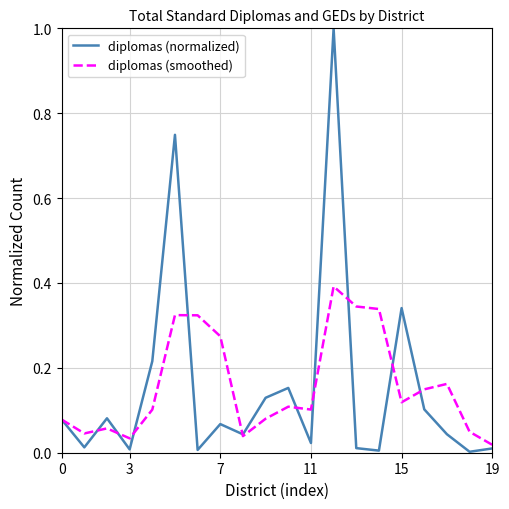

How many series are shown in this chart?

2